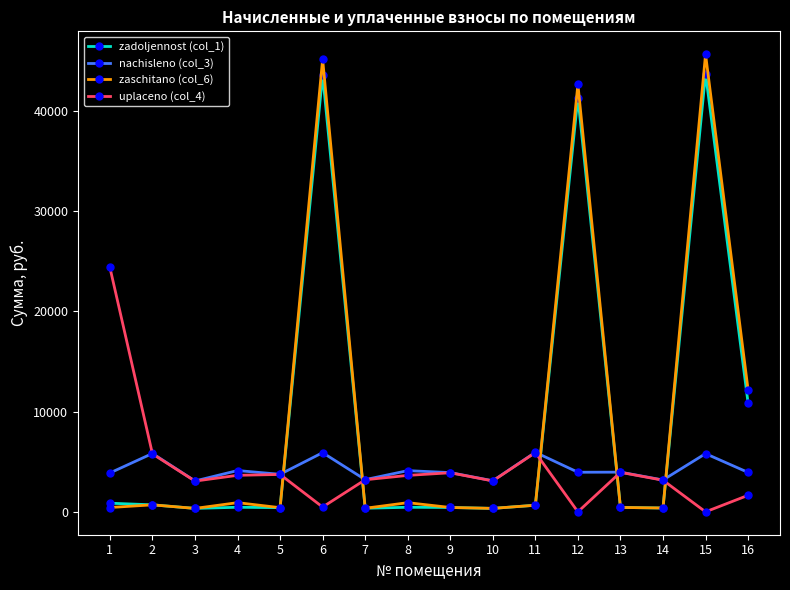

Which series has the largest range (max minus min)?

zaschitano (col_6)